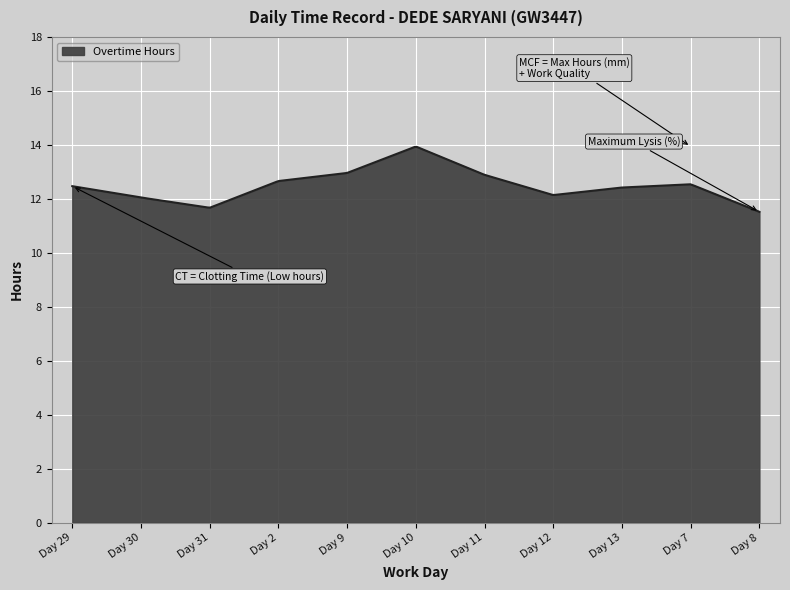

What is the maximum value shown in the chart?

13.9